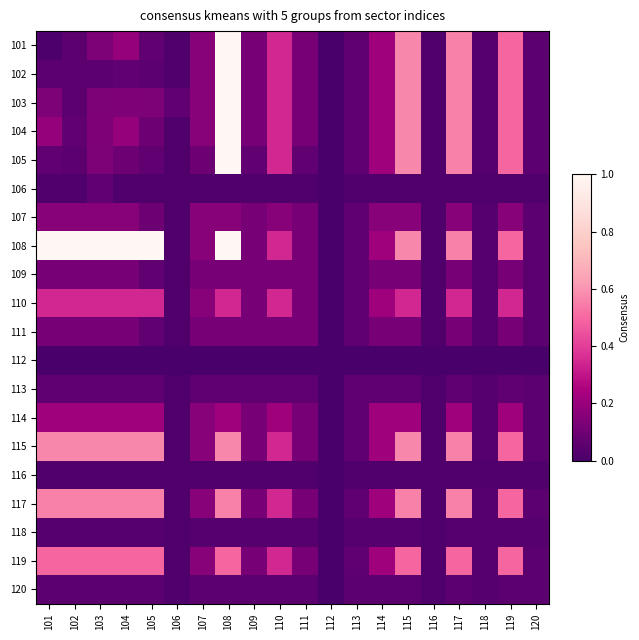

Reading left to right, what are all the values shown in this chart?

101: 101=0.0	102=0.0	103=0.1	104=0.2	105=0.1	106=0.0	107=0.2	108=1.0	109=0.1	110=0.3	111=0.1	112=0.0	113=0.1	114=0.2	115=0.6	116=0.0	117=0.6	118=0.0	119=0.5	120=0.1
102: 101=0.0	102=0.0	103=0.1	104=0.1	105=0.0	106=0.0	107=0.2	108=1.0	109=0.1	110=0.3	111=0.1	112=0.0	113=0.1	114=0.2	115=0.6	116=0.0	117=0.6	118=0.0	119=0.5	120=0.1
103: 101=0.1	102=0.1	103=0.1	104=0.1	105=0.1	106=0.1	107=0.2	108=1.0	109=0.1	110=0.3	111=0.1	112=0.0	113=0.1	114=0.2	115=0.6	116=0.0	117=0.6	118=0.0	119=0.5	120=0.1
104: 101=0.2	102=0.1	103=0.1	104=0.2	105=0.1	106=0.0	107=0.2	108=1.0	109=0.1	110=0.3	111=0.1	112=0.0	113=0.1	114=0.2	115=0.6	116=0.0	117=0.6	118=0.0	119=0.5	120=0.1
105: 101=0.1	102=0.0	103=0.1	104=0.1	105=0.1	106=0.0	107=0.1	108=1.0	109=0.1	110=0.3	111=0.1	112=0.0	113=0.1	114=0.2	115=0.6	116=0.0	117=0.6	118=0.0	119=0.5	120=0.1
106: 101=0.0	102=0.0	103=0.1	104=0.0	105=0.0	106=0.0	107=0.0	108=0.0	109=0.0	110=0.0	111=0.0	112=0.0	113=0.0	114=0.0	115=0.0	116=0.0	117=0.0	118=0.0	119=0.0	120=0.0
107: 101=0.2	102=0.2	103=0.2	104=0.2	105=0.1	106=0.0	107=0.2	108=0.2	109=0.1	110=0.2	111=0.1	112=0.0	113=0.1	114=0.2	115=0.2	116=0.0	117=0.2	118=0.0	119=0.2	120=0.1
108: 101=1.0	102=1.0	103=1.0	104=1.0	105=1.0	106=0.0	107=0.2	108=1.0	109=0.1	110=0.3	111=0.1	112=0.0	113=0.1	114=0.2	115=0.6	116=0.0	117=0.6	118=0.0	119=0.5	120=0.1
109: 101=0.1	102=0.1	103=0.1	104=0.1	105=0.1	106=0.0	107=0.1	108=0.1	109=0.1	110=0.1	111=0.1	112=0.0	113=0.1	114=0.1	115=0.1	116=0.0	117=0.1	118=0.0	119=0.1	120=0.1
110: 101=0.3	102=0.3	103=0.3	104=0.3	105=0.3	106=0.0	107=0.2	108=0.3	109=0.1	110=0.3	111=0.1	112=0.0	113=0.1	114=0.2	115=0.3	116=0.0	117=0.3	118=0.0	119=0.3	120=0.1
111: 101=0.1	102=0.1	103=0.1	104=0.1	105=0.1	106=0.0	107=0.1	108=0.1	109=0.1	110=0.1	111=0.1	112=0.0	113=0.1	114=0.1	115=0.1	116=0.0	117=0.1	118=0.0	119=0.1	120=0.1
112: 101=0.0	102=0.0	103=0.0	104=0.0	105=0.0	106=0.0	107=0.0	108=0.0	109=0.0	110=0.0	111=0.0	112=0.0	113=0.0	114=0.0	115=0.0	116=0.0	117=0.0	118=0.0	119=0.0	120=0.0
113: 101=0.1	102=0.1	103=0.1	104=0.1	105=0.1	106=0.0	107=0.1	108=0.1	109=0.1	110=0.1	111=0.1	112=0.0	113=0.1	114=0.1	115=0.1	116=0.0	117=0.1	118=0.0	119=0.1	120=0.1
114: 101=0.2	102=0.2	103=0.2	104=0.2	105=0.2	106=0.0	107=0.2	108=0.2	109=0.1	110=0.2	111=0.1	112=0.0	113=0.1	114=0.2	115=0.2	116=0.0	117=0.2	118=0.0	119=0.2	120=0.1
115: 101=0.6	102=0.6	103=0.6	104=0.6	105=0.6	106=0.0	107=0.2	108=0.6	109=0.1	110=0.3	111=0.1	112=0.0	113=0.1	114=0.2	115=0.6	116=0.0	117=0.6	118=0.0	119=0.5	120=0.1
116: 101=0.0	102=0.0	103=0.0	104=0.0	105=0.0	106=0.0	107=0.0	108=0.0	109=0.0	110=0.0	111=0.0	112=0.0	113=0.0	114=0.0	115=0.0	116=0.0	117=0.0	118=0.0	119=0.0	120=0.0
117: 101=0.6	102=0.6	103=0.6	104=0.6	105=0.6	106=0.0	107=0.2	108=0.6	109=0.1	110=0.3	111=0.1	112=0.0	113=0.1	114=0.2	115=0.6	116=0.0	117=0.6	118=0.0	119=0.5	120=0.1
118: 101=0.0	102=0.0	103=0.0	104=0.0	105=0.0	106=0.0	107=0.0	108=0.0	109=0.0	110=0.0	111=0.0	112=0.0	113=0.0	114=0.0	115=0.0	116=0.0	117=0.0	118=0.0	119=0.0	120=0.0
119: 101=0.5	102=0.5	103=0.5	104=0.5	105=0.5	106=0.0	107=0.2	108=0.5	109=0.1	110=0.3	111=0.1	112=0.0	113=0.1	114=0.2	115=0.5	116=0.0	117=0.5	118=0.0	119=0.5	120=0.1
120: 101=0.1	102=0.1	103=0.1	104=0.1	105=0.1	106=0.0	107=0.1	108=0.1	109=0.1	110=0.1	111=0.1	112=0.0	113=0.1	114=0.1	115=0.1	116=0.0	117=0.1	118=0.0	119=0.1	120=0.1